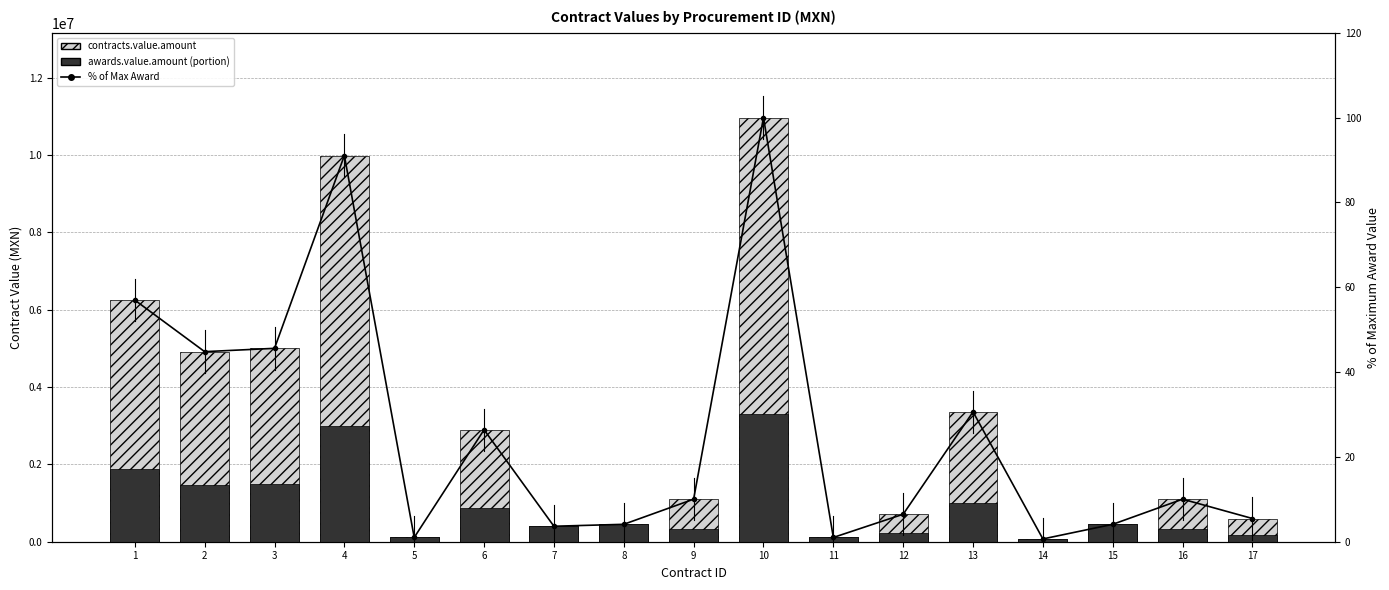

Does the chart contain any negative values?

No